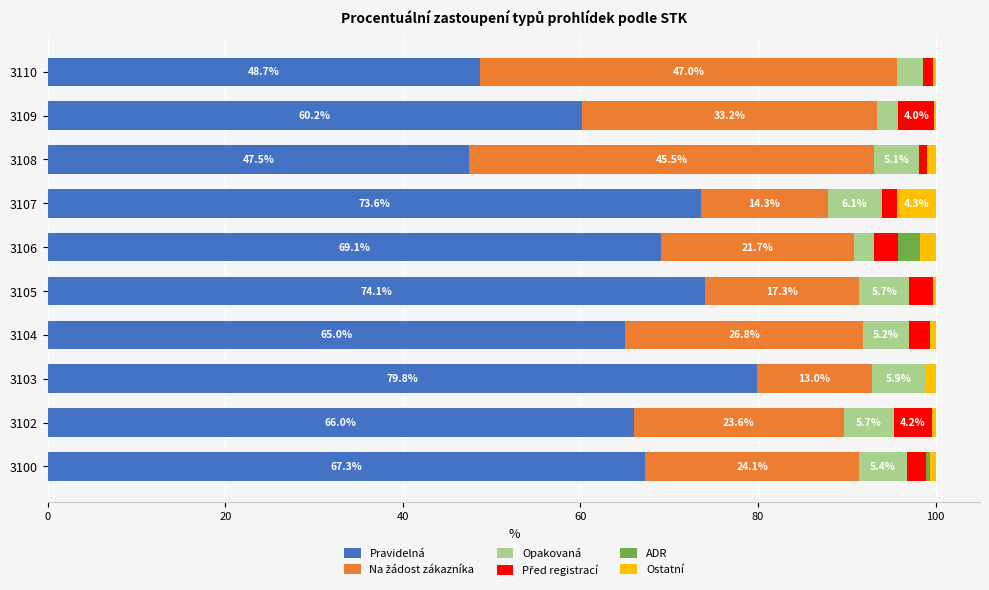

Which category has the highest value in the Pravidelná series?

3103